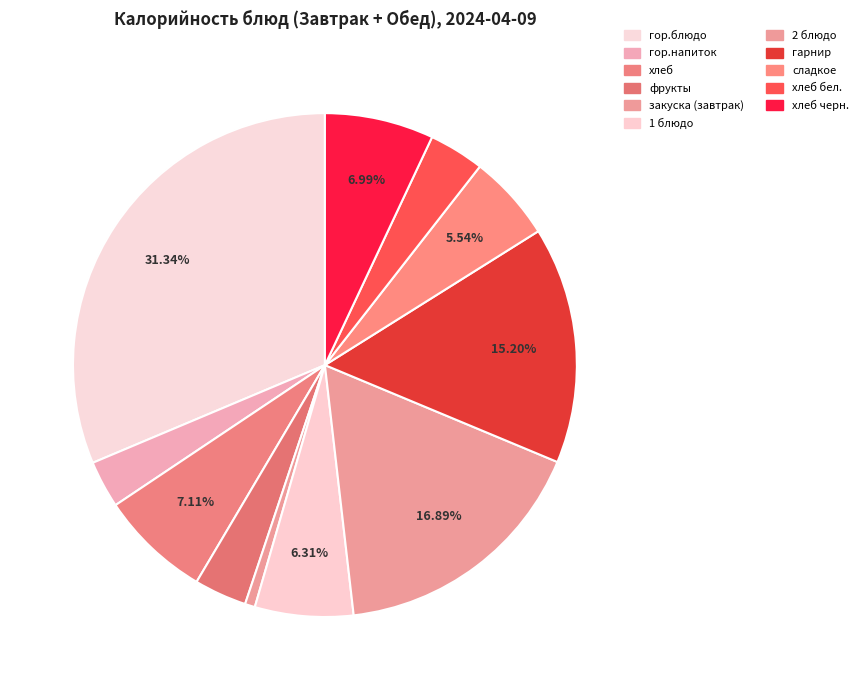

To the nearest percent, what is the combined percentage of гарнир and сладкое?

21%